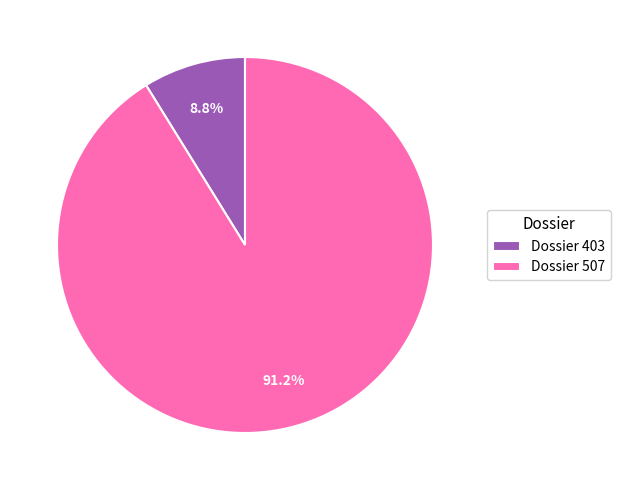

Count the number of slices in the pie.

2